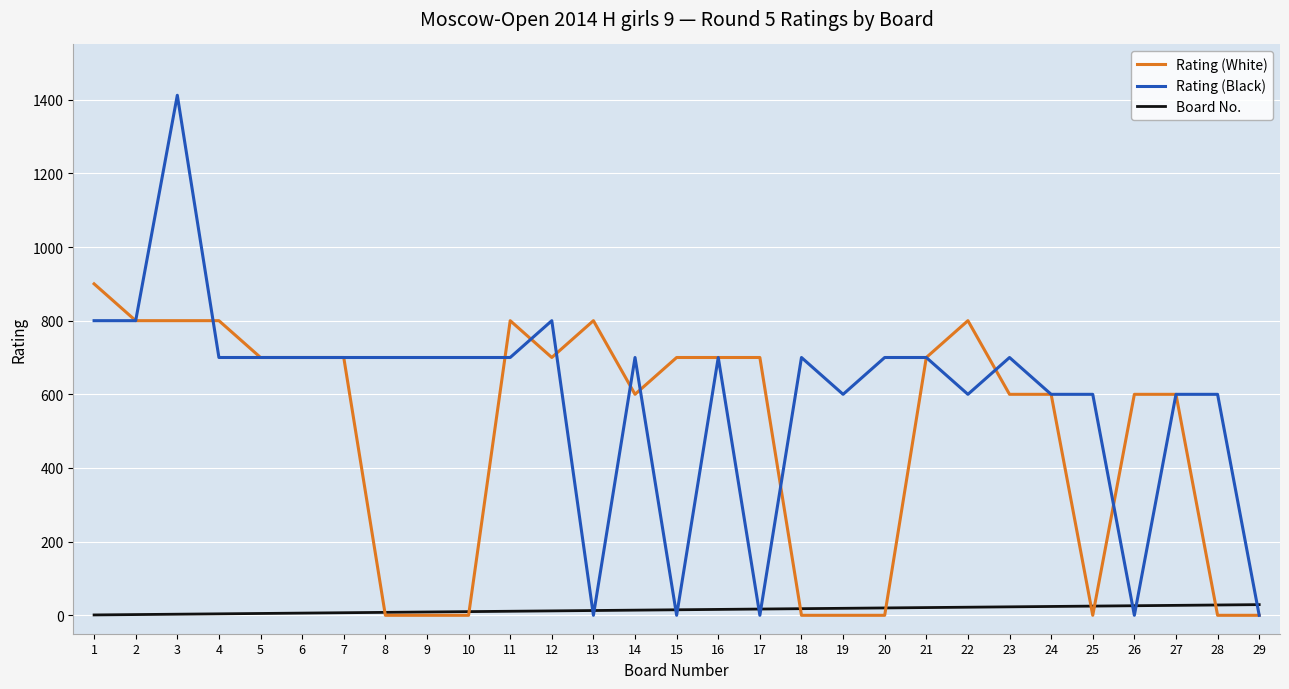

Rank the series by their average value, from lowest to highest.

Board No., Rating (White), Rating (Black)